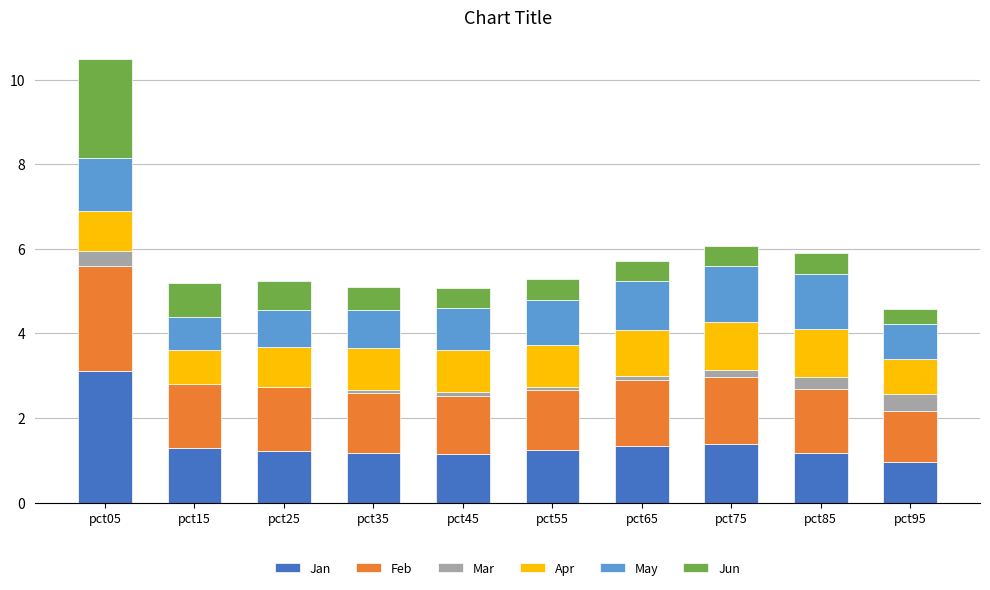

True or false: Jan has a value of 0.3 at pct85.

False